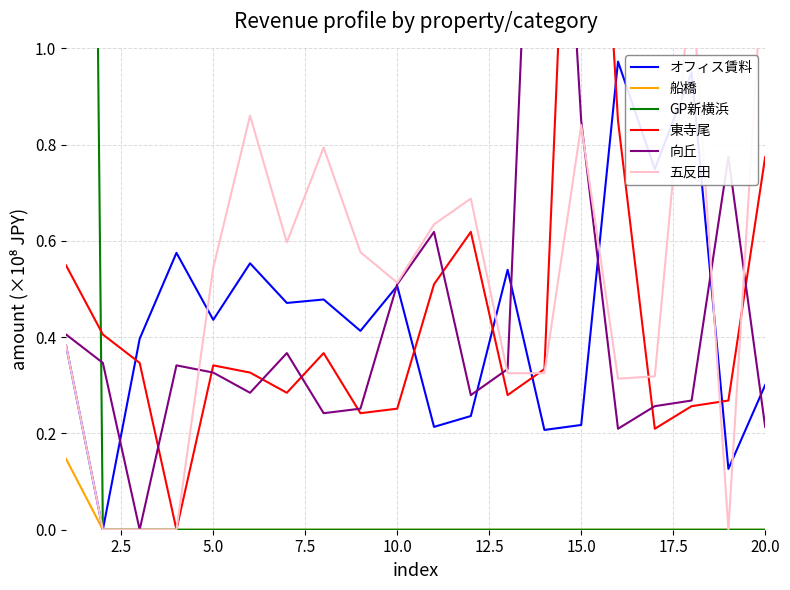

What is the average value of the オフィス賃料 series?

0.4